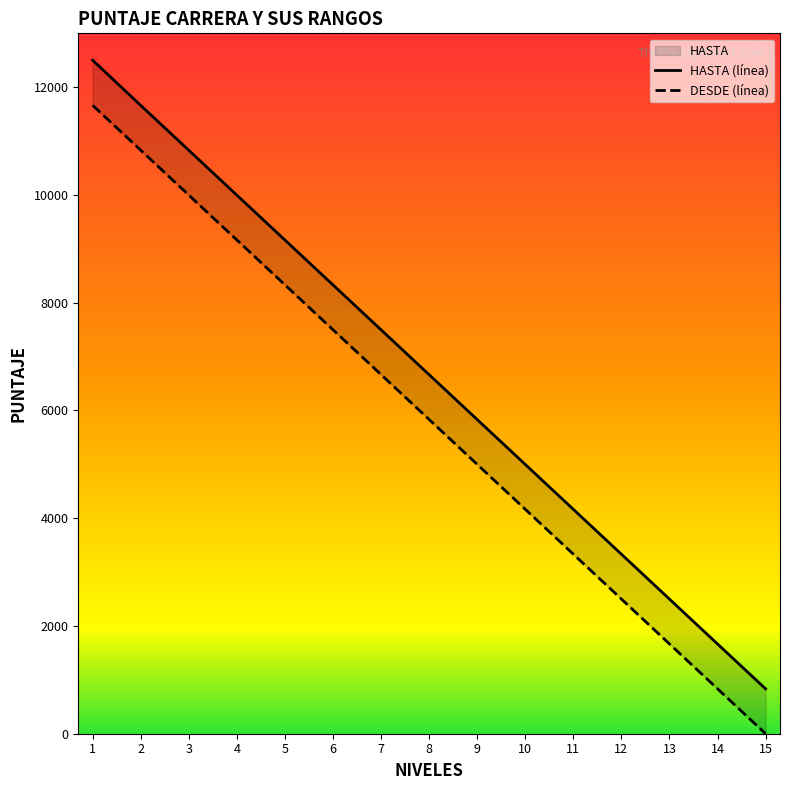

At which label does the data first exceed 6664?

1